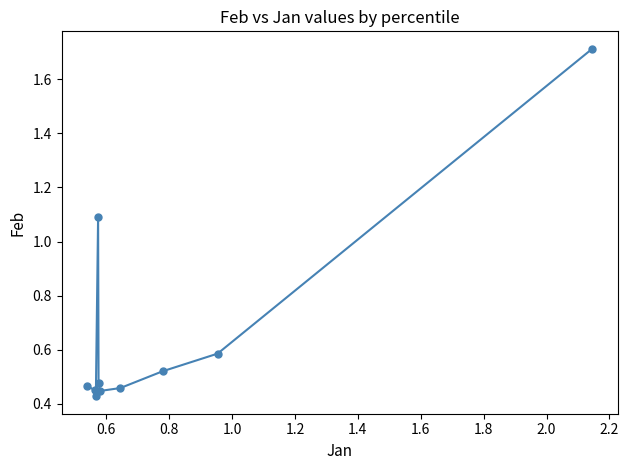

What is the sum of all values?

6.6